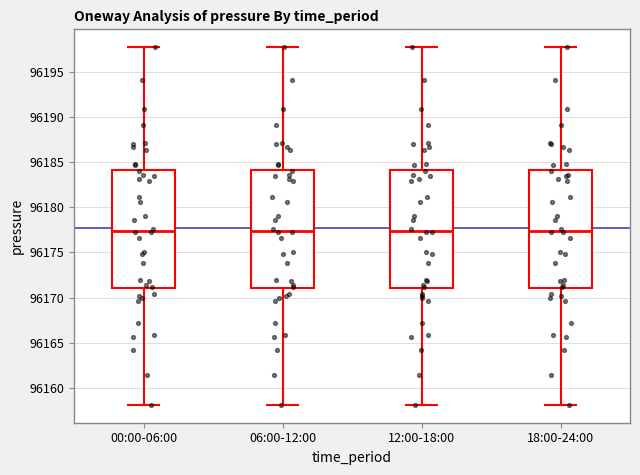

Where is the upper edge of the box for 18:00-24:00 on the y-axis? The values are not printed on the chart, so give them approximately, as read against the axis.

96184.0